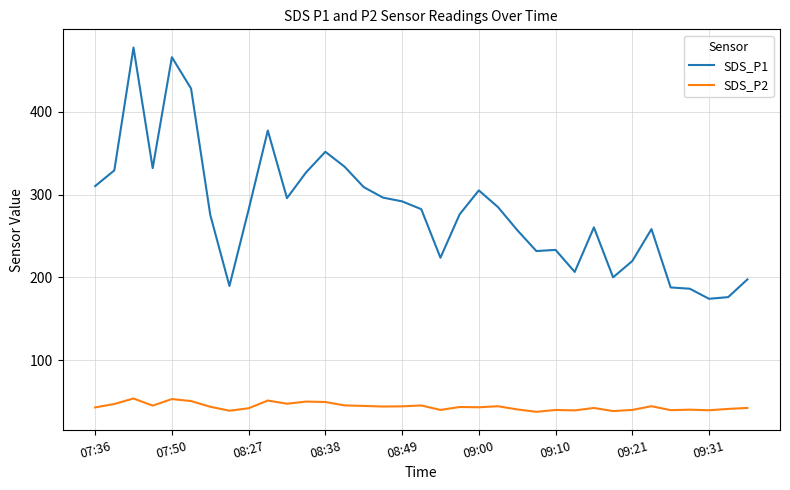

True or false: SDS_P1 and SDS_P2 intersect in this chart.

False